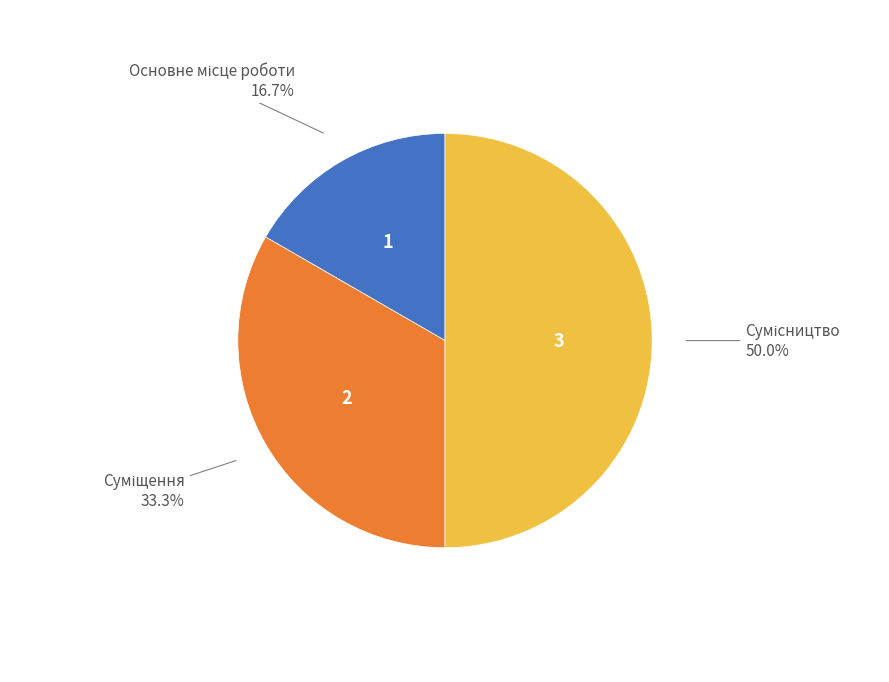

Count the number of slices in the pie.

3